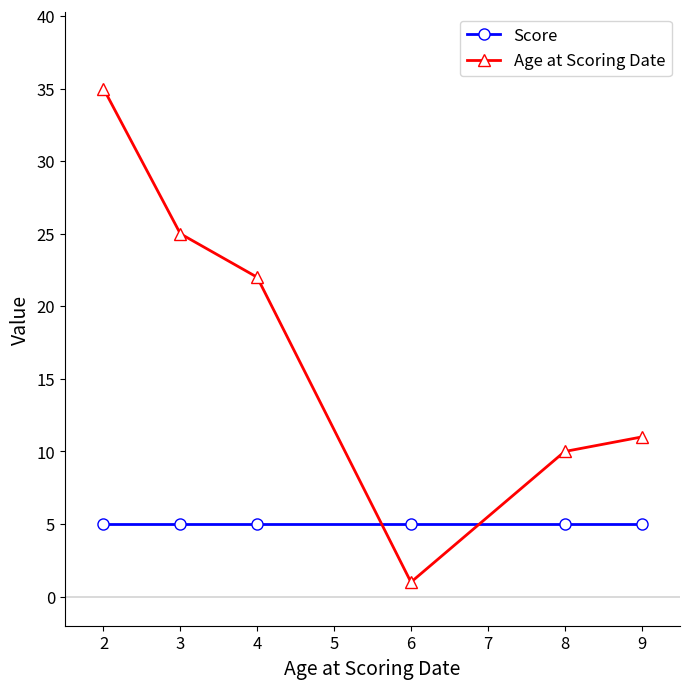

Which series has the largest range (max minus min)?

Age at Scoring Date